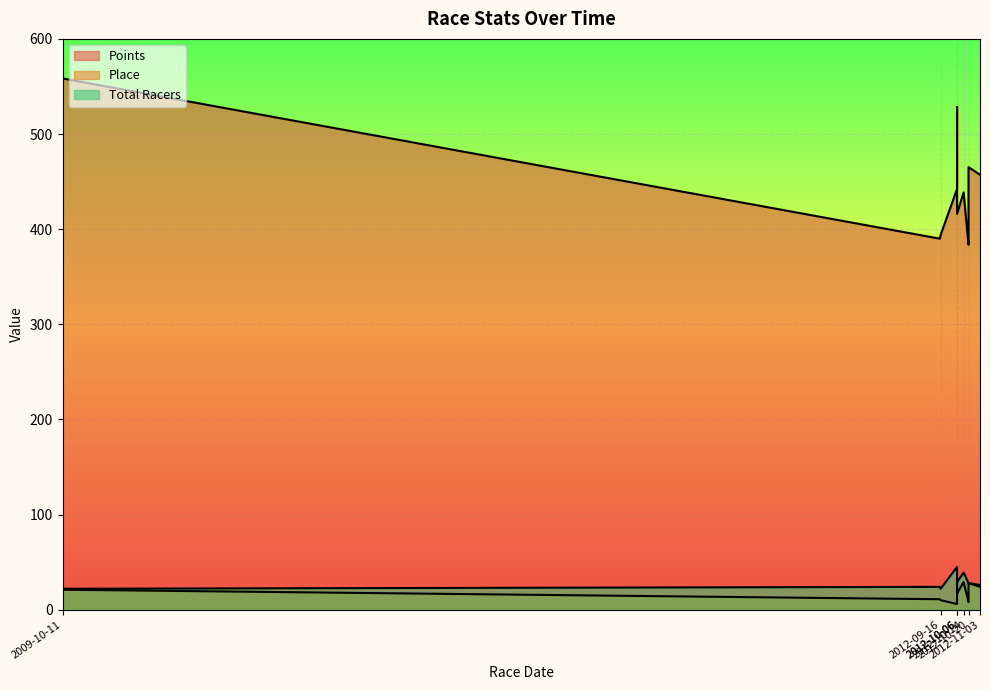

Is it true that Place equals 16.0 at 2012-10-6?

True